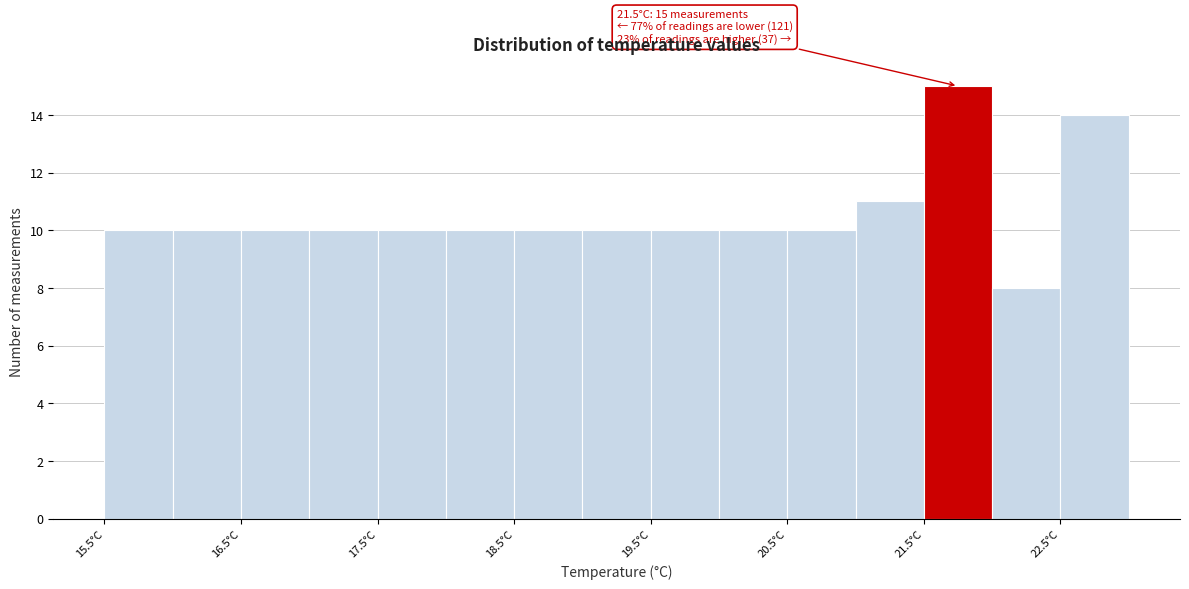

Over which range of the x-axis is the bar tallest?

21.5 to 22.0